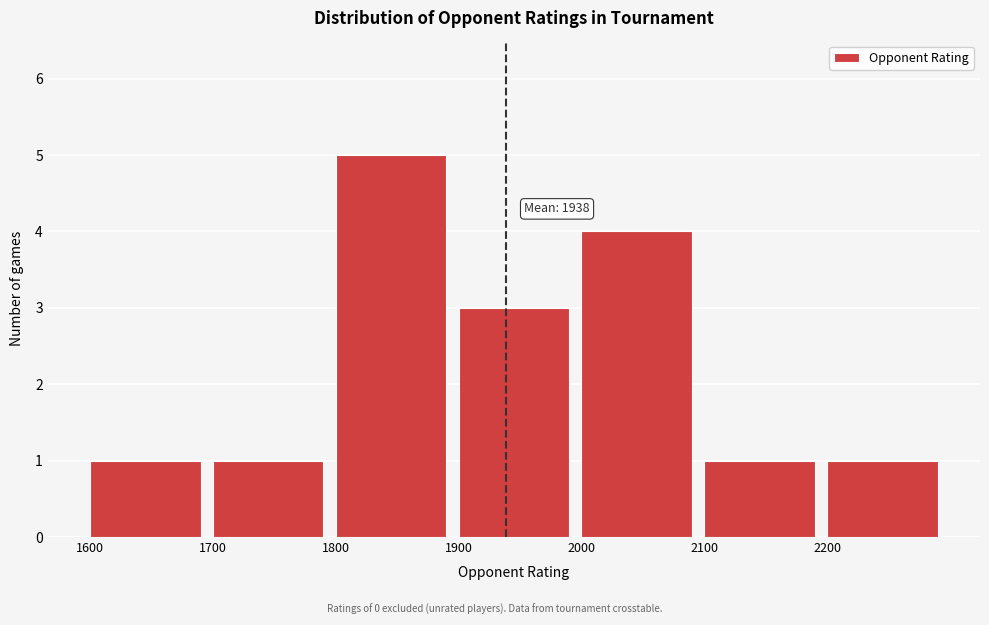

Which range on the x-axis has the tallest bar?

1800 to 1900